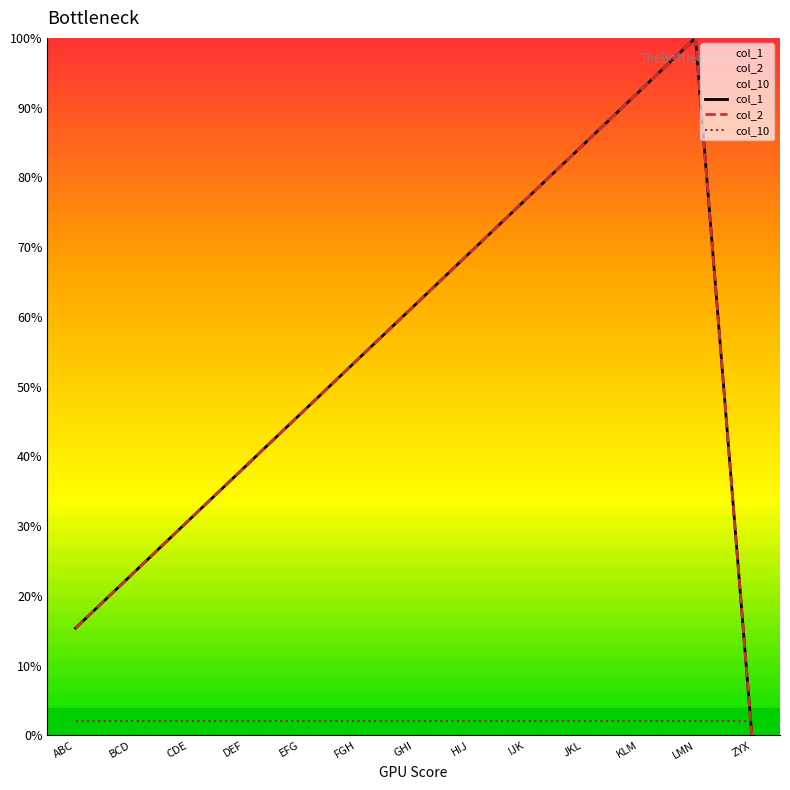

How many interior local peaks does the col_2 series have?

1